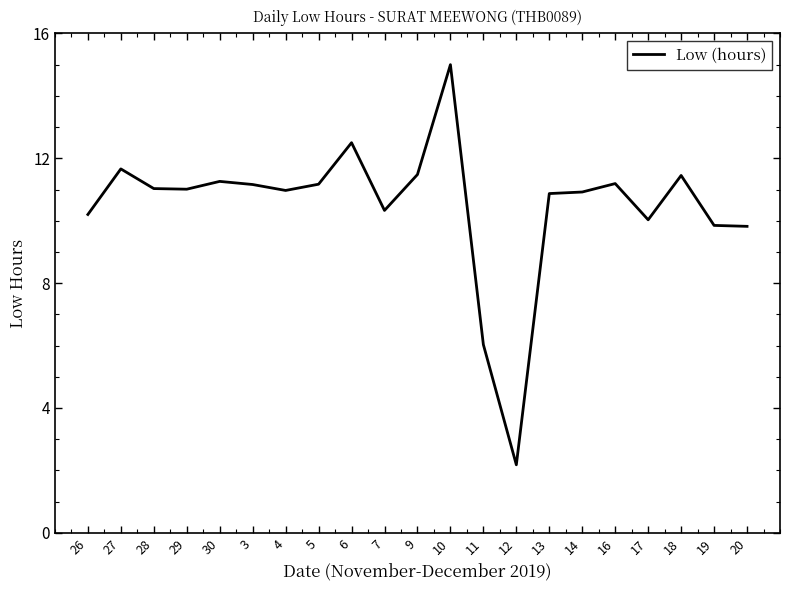

At which category does the data reach its first local peak?

27